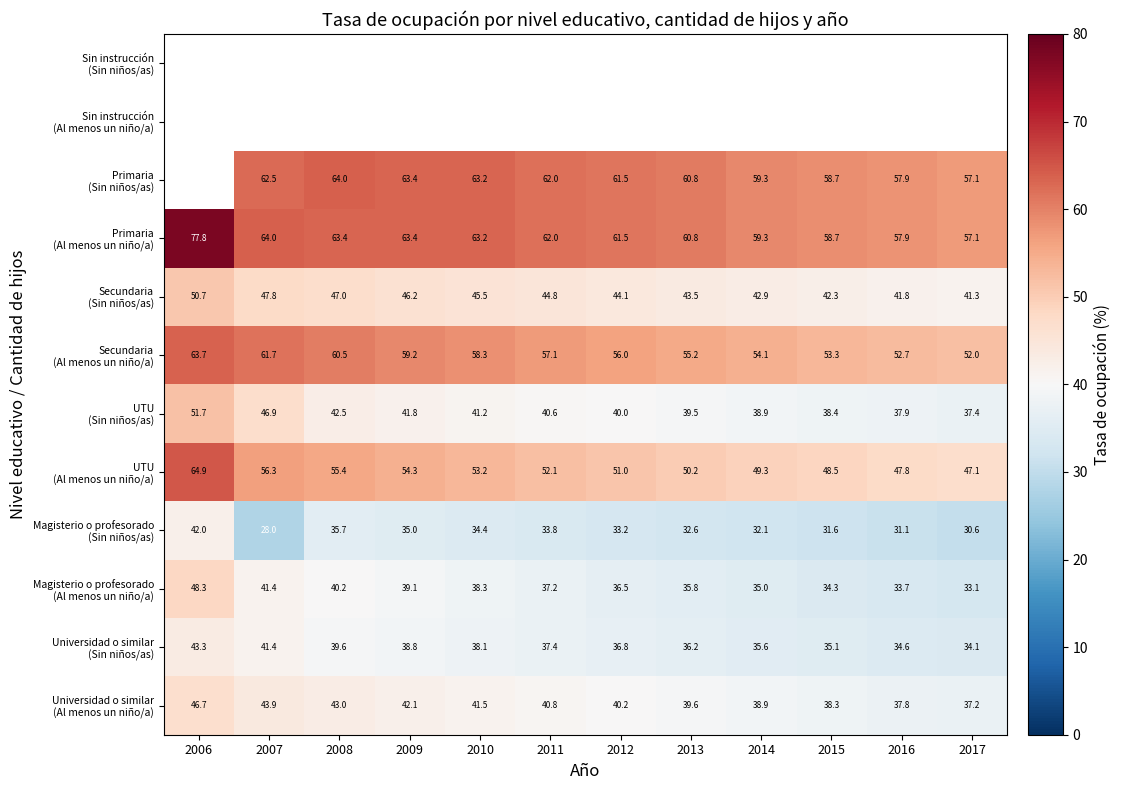

The Magisterio o profesorado (Sin niños/as) series shows 35.7 at 2008. True or false?

True